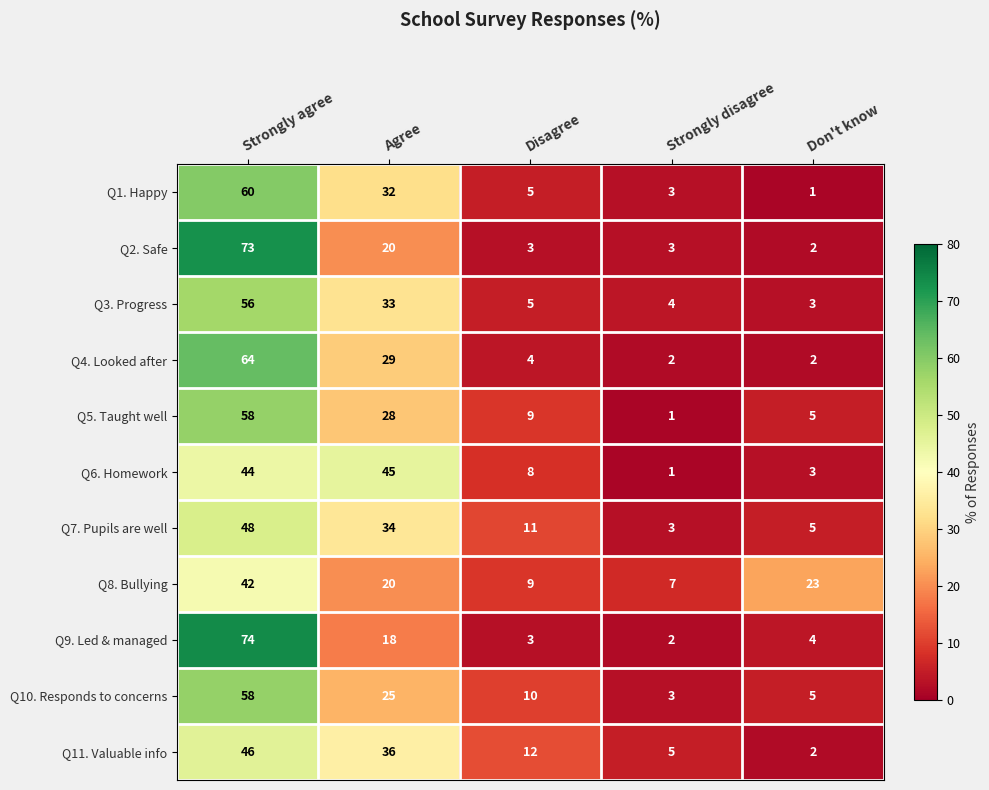

Rank the categories by Q10. Responds to concerns value from lowest to highest.

Strongly disagree, Don't know, Disagree, Agree, Strongly agree